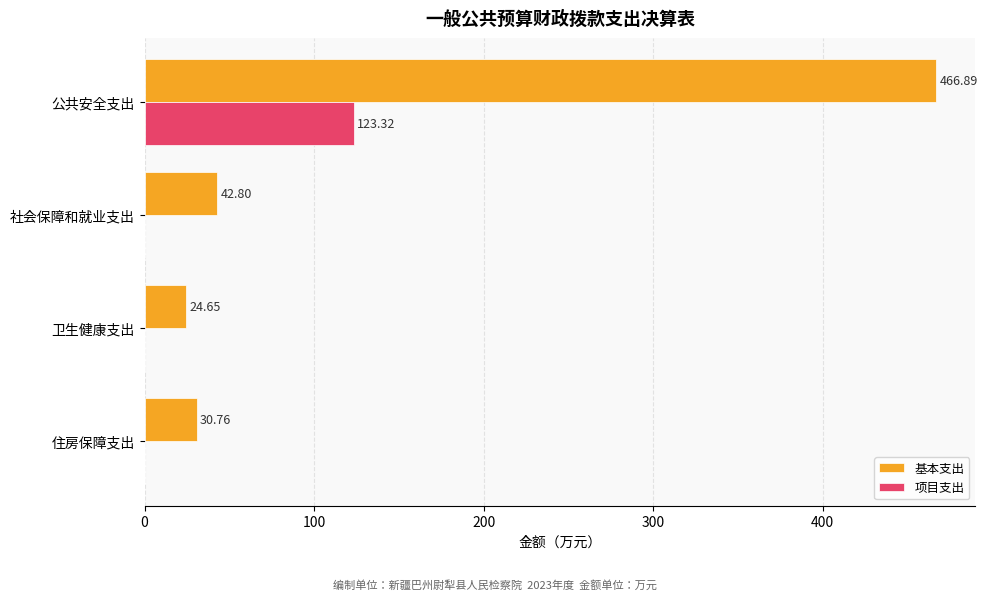

Where is 基本支出 nearest to the value 245?

社会保障和就业支出